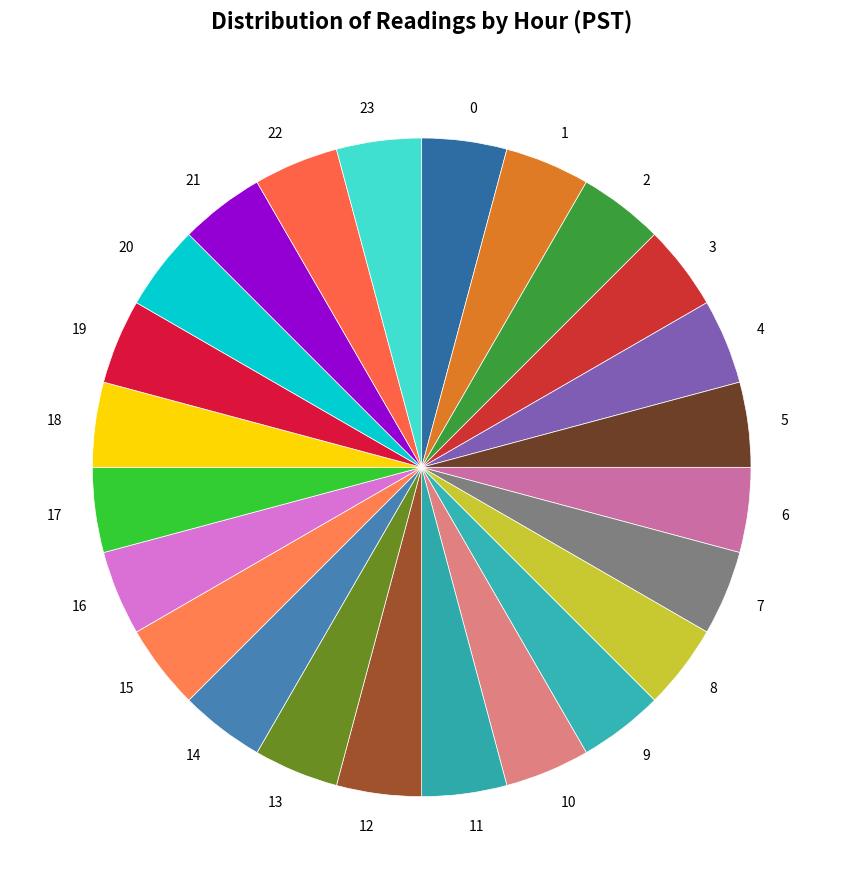

The 5 slice represents 4% of the pie. True or false?

True